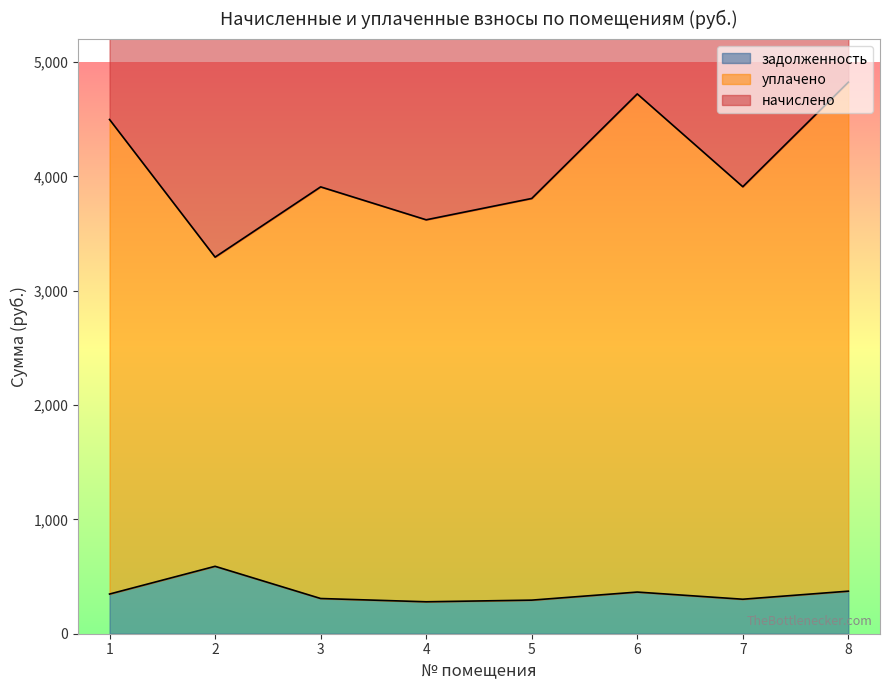

Reading left to right, what are all the values shown in this chart?

начислено: 1=8661.5	2=6559.6	3=7528.2	4=6972.4	5=7331.8	6=9092.8	7=7529.4	8=9290.5
уплачено: 1=4497.1	2=3293.7	3=3908.0	4=3620.0	5=3806.6	6=4721.0	7=3909.3	8=4823.6
задолженность: 1=347.0	2=589.6	3=308.0	4=279.4	5=293.8	6=364.3	7=301.7	8=372.2